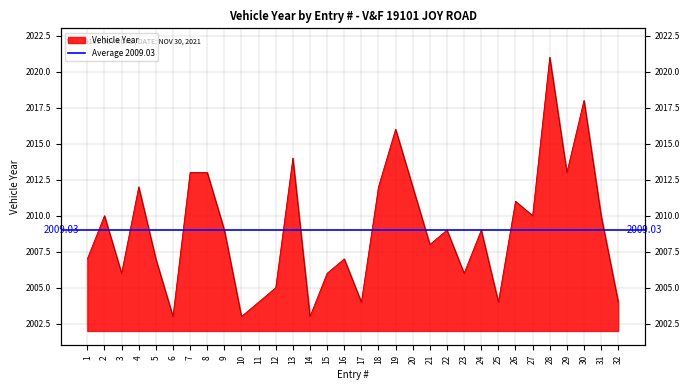

How many values exceed 2009?

14